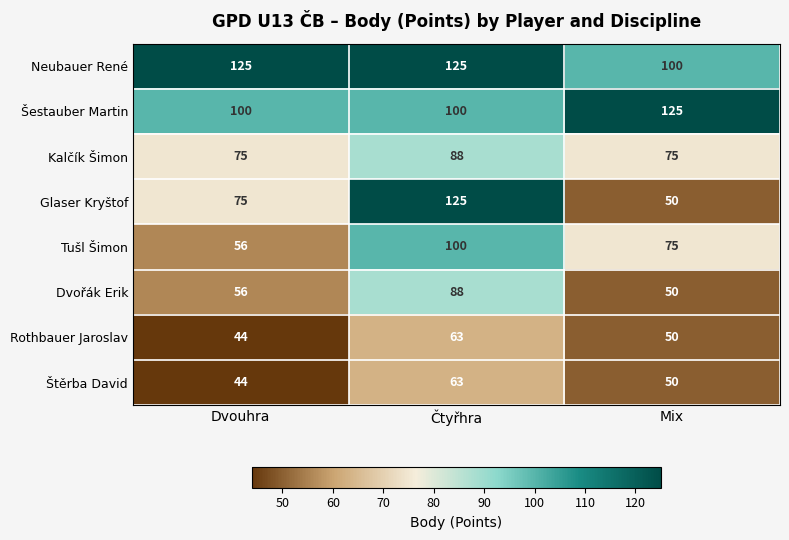

At which label does Tušl Šimon reach its minimum?

Dvouhra